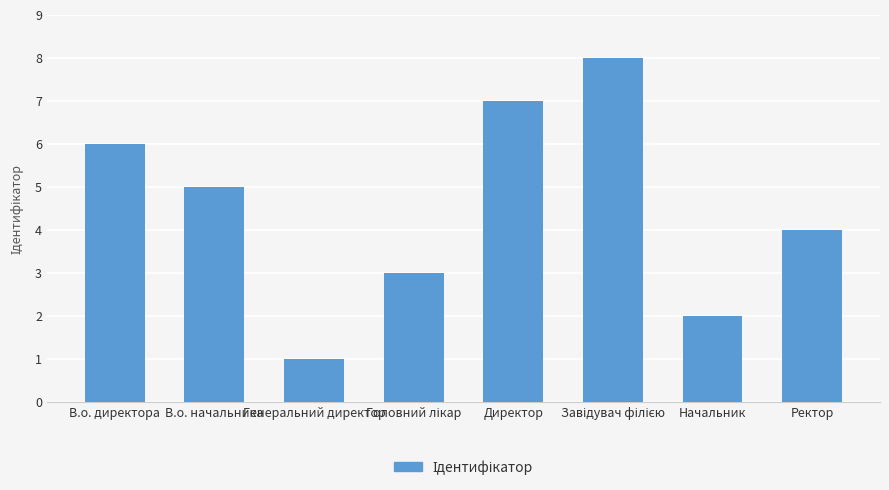

What value does the data have at В.о. директора?

6